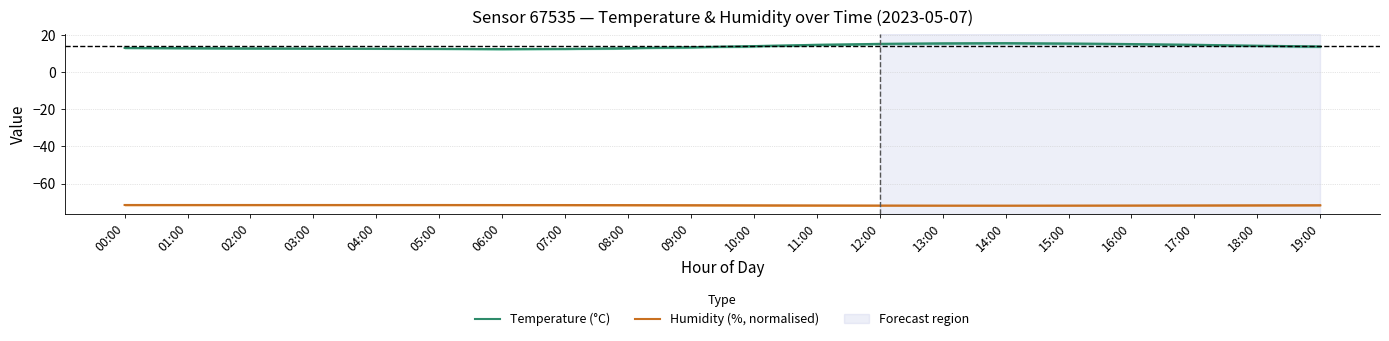

Which has a higher value, 08:00 or 10:00?

10:00